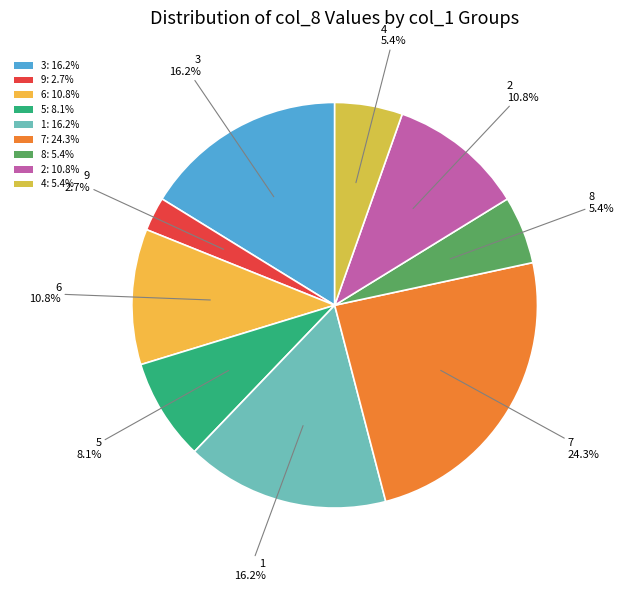

How many segments does this pie chart have?

9